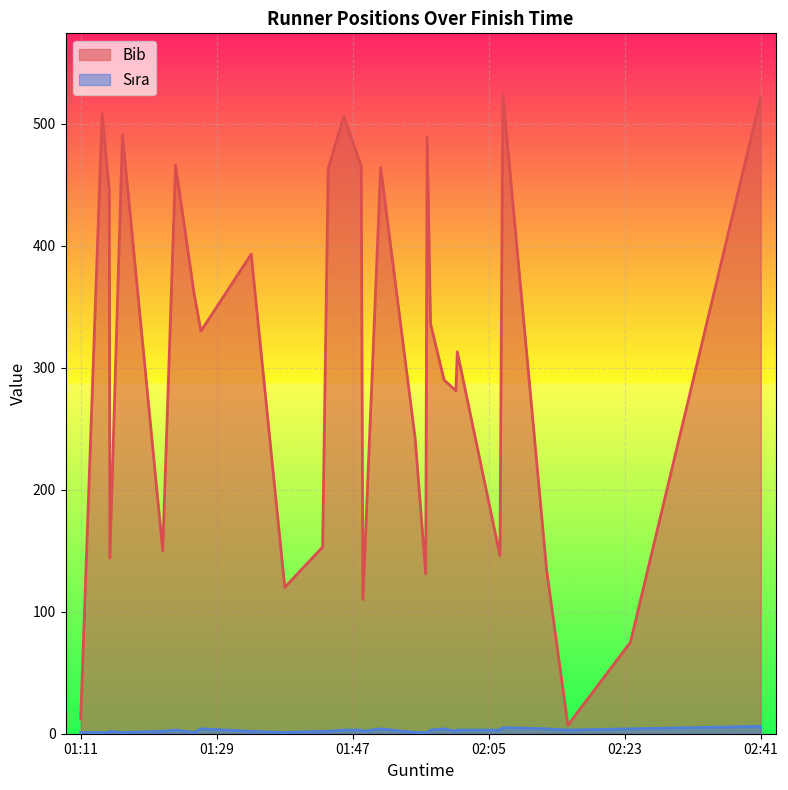

At which category is the sum across all series the highest?

02:07:05